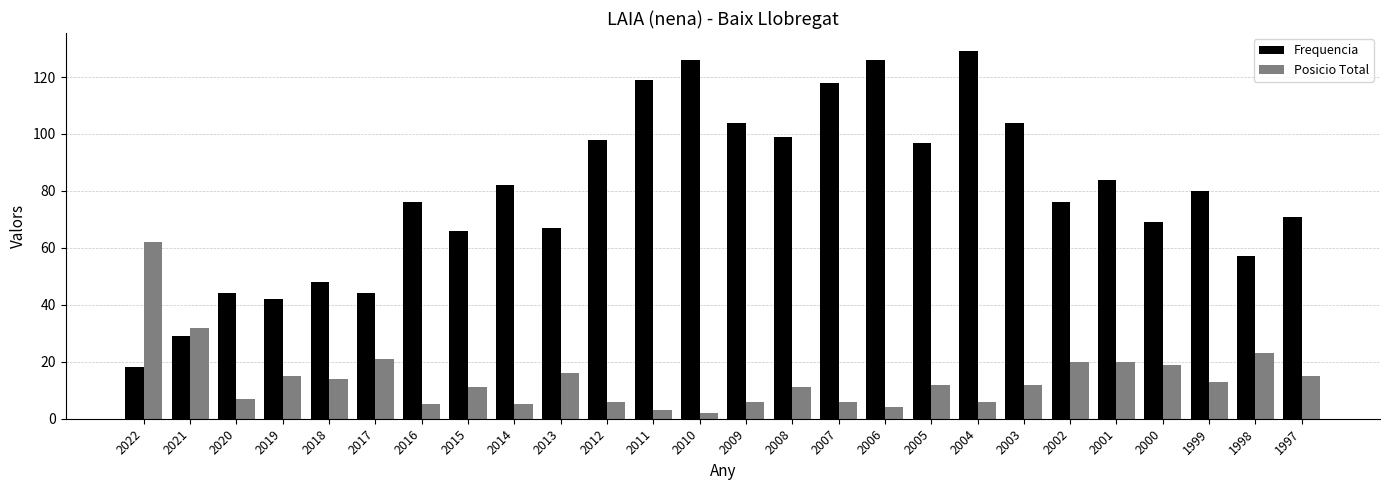

What is the value of the Frequencia bar at the 20th from the left?

104